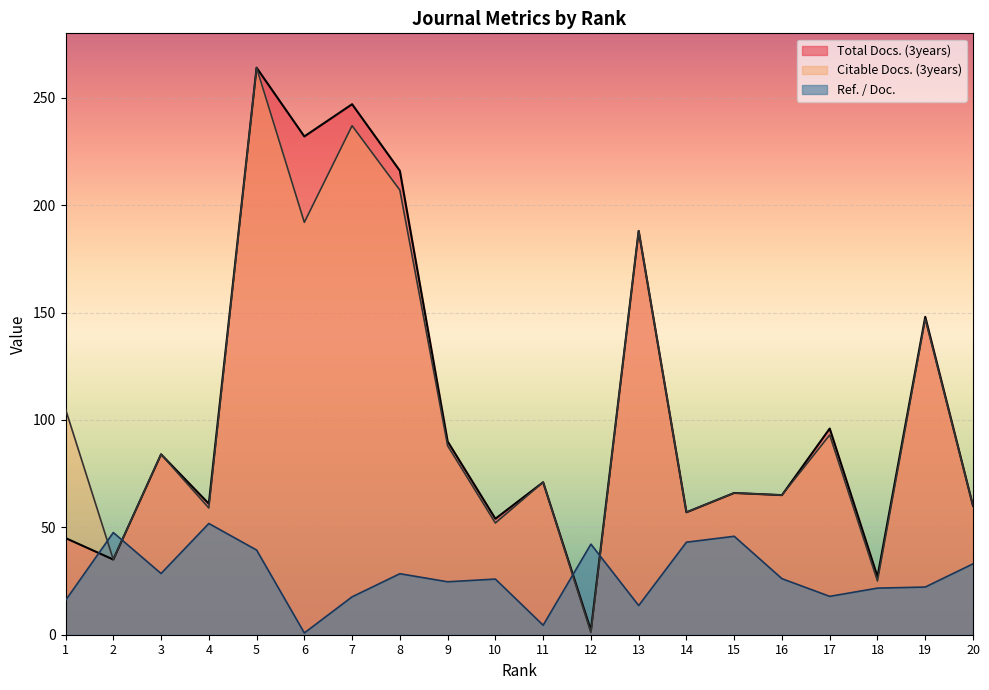

Reading left to right, transcribe all the data shown in this chart.

Total Docs. (3years): 45.0	35.0	84.0	61.0	264.0	232.0	247.0	216.0	90.0	54.0	71.0	2.0	188.0	57.0	66.0	65.0	96.0	27.0	148.0	60.0
Citable Docs. (3years): 105.0	35.0	84.0	59.0	264.0	192.0	237.0	207.0	88.0	52.0	71.0	1.0	188.0	57.0	66.0	65.0	93.0	25.0	147.0	60.0
Ref. / Doc.: 16.0	47.6	28.5	51.8	39.4	0.8	17.6	28.4	24.6	25.9	4.4	42.2	13.6	43.1	45.8	26.1	17.9	21.7	22.2	33.0